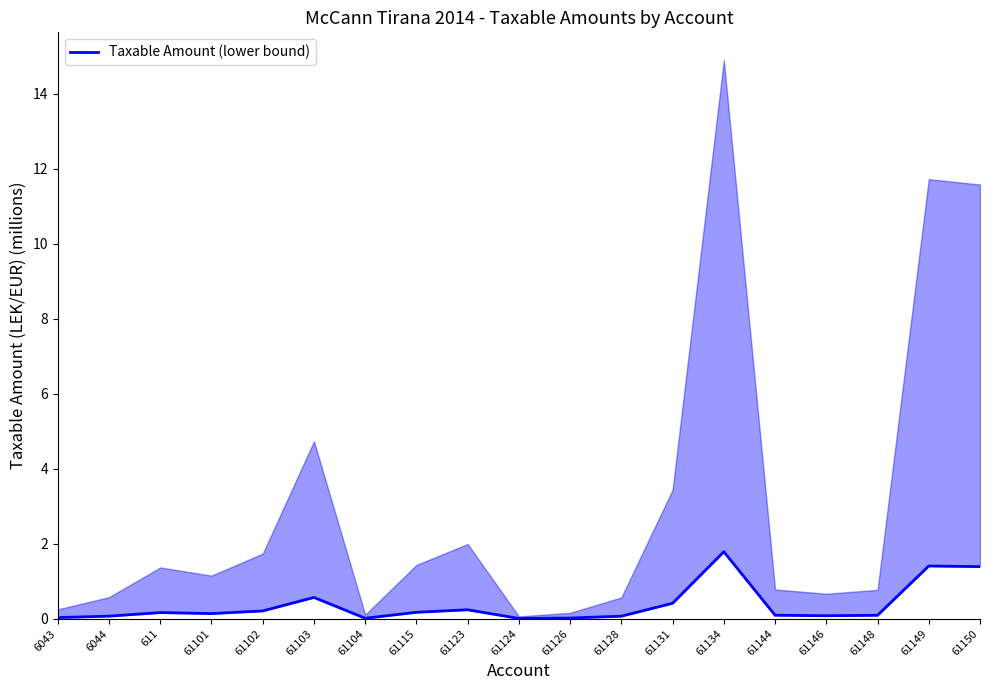

Is it true that the value at 61149 is 2.5?

False